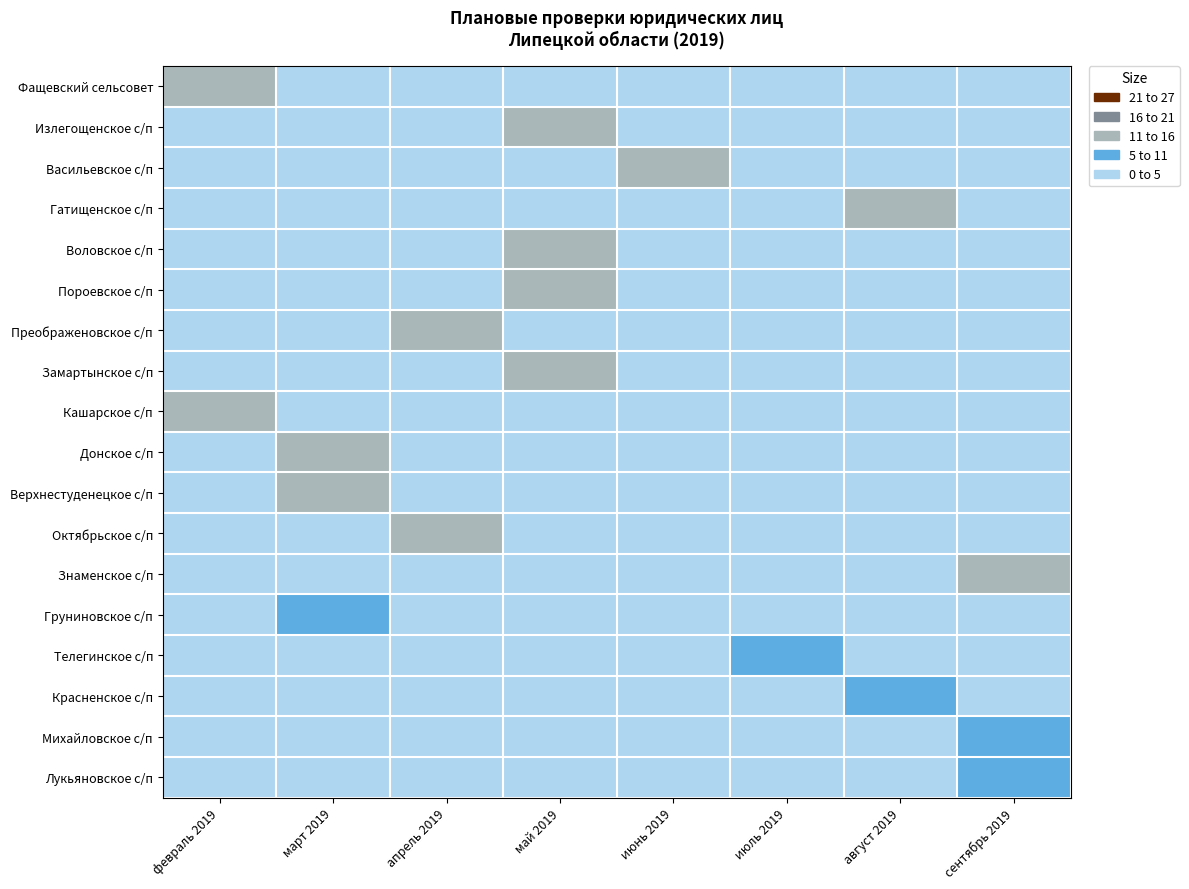

Reading left to right, transcribe all the data shown in this chart.

Фащевский сельсовет: февраль 2019=10	март 2019=0	апрель 2019=0	май 2019=0	июнь 2019=0	июль 2019=0	август 2019=0	сентябрь 2019=0
Излегощенское с/п: февраль 2019=0	март 2019=0	апрель 2019=0	май 2019=10	июнь 2019=0	июль 2019=0	август 2019=0	сентябрь 2019=0
Васильевское с/п: февраль 2019=0	март 2019=0	апрель 2019=0	май 2019=0	июнь 2019=10	июль 2019=0	август 2019=0	сентябрь 2019=0
Гатищенское с/п: февраль 2019=0	март 2019=0	апрель 2019=0	май 2019=0	июнь 2019=0	июль 2019=0	август 2019=10	сентябрь 2019=0
Воловское с/п: февраль 2019=0	март 2019=0	апрель 2019=0	май 2019=10	июнь 2019=0	июль 2019=0	август 2019=0	сентябрь 2019=0
Пороевское с/п: февраль 2019=0	март 2019=0	апрель 2019=0	май 2019=8	июнь 2019=0	июль 2019=0	август 2019=0	сентябрь 2019=0
Преображеновское с/п: февраль 2019=0	март 2019=0	апрель 2019=8	май 2019=0	июнь 2019=0	июль 2019=0	август 2019=0	сентябрь 2019=0
Замартынское с/п: февраль 2019=0	март 2019=0	апрель 2019=0	май 2019=8	июнь 2019=0	июль 2019=0	август 2019=0	сентябрь 2019=0
Кашарское с/п: февраль 2019=10	март 2019=0	апрель 2019=0	май 2019=0	июнь 2019=0	июль 2019=0	август 2019=0	сентябрь 2019=0
Донское с/п: февраль 2019=0	март 2019=10	апрель 2019=0	май 2019=0	июнь 2019=0	июль 2019=0	август 2019=0	сентябрь 2019=0
Верхнестуденецкое с/п: февраль 2019=0	март 2019=10	апрель 2019=0	май 2019=0	июнь 2019=0	июль 2019=0	август 2019=0	сентябрь 2019=0
Октябрьское с/п: февраль 2019=0	март 2019=0	апрель 2019=10	май 2019=0	июнь 2019=0	июль 2019=0	август 2019=0	сентябрь 2019=0
Знаменское с/п: февраль 2019=0	март 2019=0	апрель 2019=0	май 2019=0	июнь 2019=0	июль 2019=0	август 2019=0	сентябрь 2019=10
Груниновское с/п: февраль 2019=0	март 2019=5	апрель 2019=0	май 2019=0	июнь 2019=0	июль 2019=0	август 2019=0	сентябрь 2019=0
Телегинское с/п: февраль 2019=0	март 2019=0	апрель 2019=0	май 2019=0	июнь 2019=0	июль 2019=5	август 2019=0	сентябрь 2019=0
Красненское с/п: февраль 2019=0	март 2019=0	апрель 2019=0	май 2019=0	июнь 2019=0	июль 2019=0	август 2019=5	сентябрь 2019=0
Михайловское с/п: февраль 2019=0	март 2019=0	апрель 2019=0	май 2019=0	июнь 2019=0	июль 2019=0	август 2019=0	сентябрь 2019=5
Лукьяновское с/п: февраль 2019=0	март 2019=0	апрель 2019=0	май 2019=0	июнь 2019=0	июль 2019=0	август 2019=0	сентябрь 2019=5